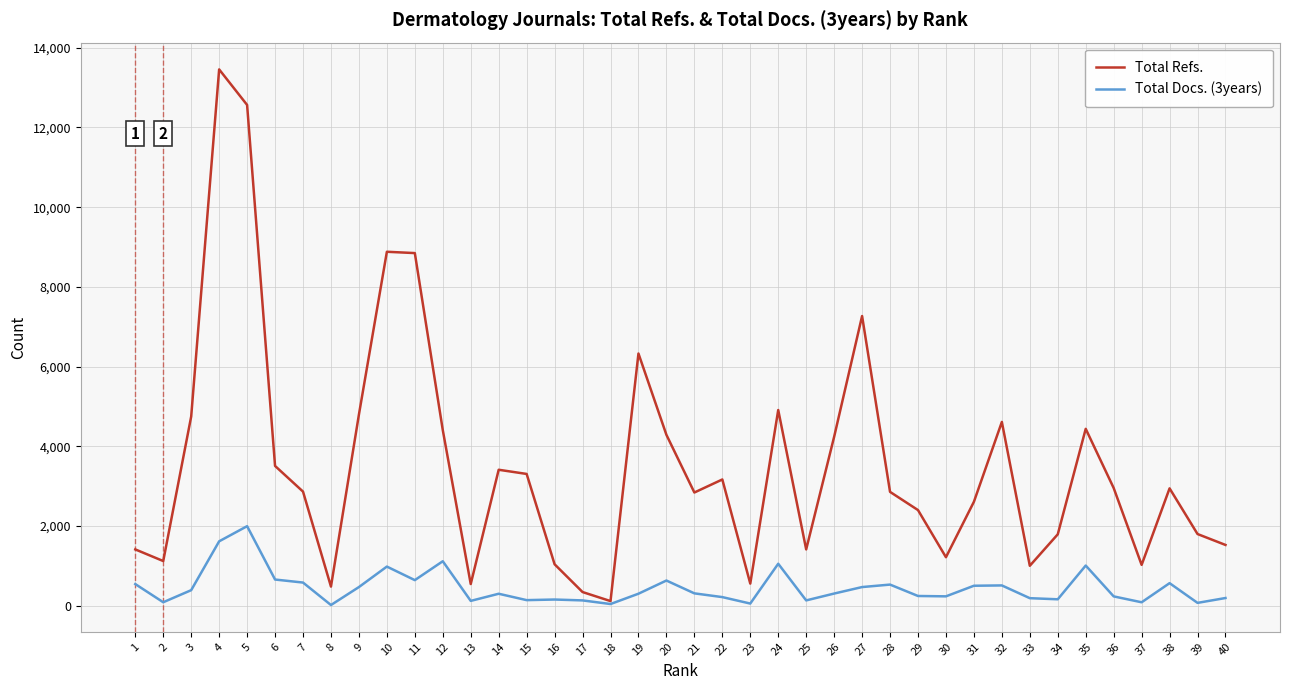

What is the difference between the second highest and second lowest values in the Total Refs. series?

12225